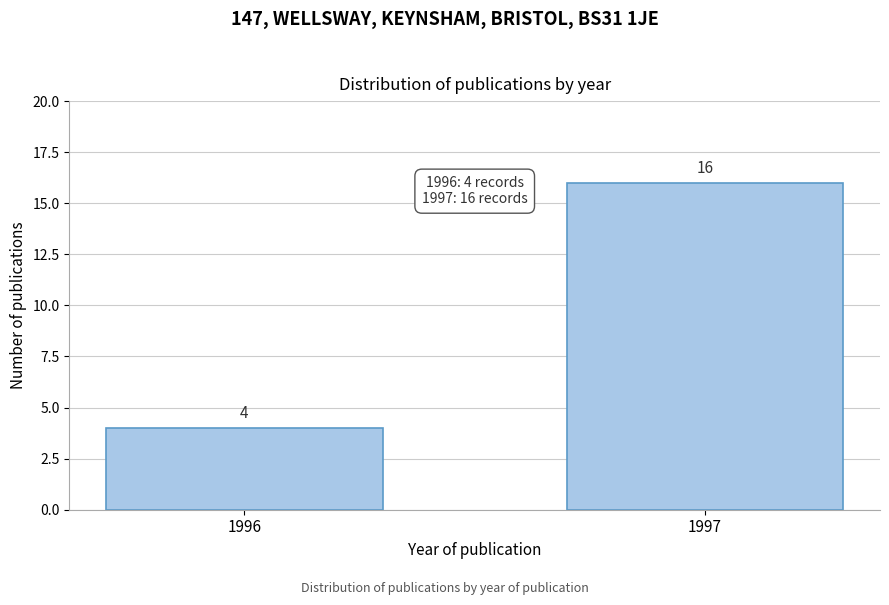

Reading left to right, extract all data points from this chart.

4	16